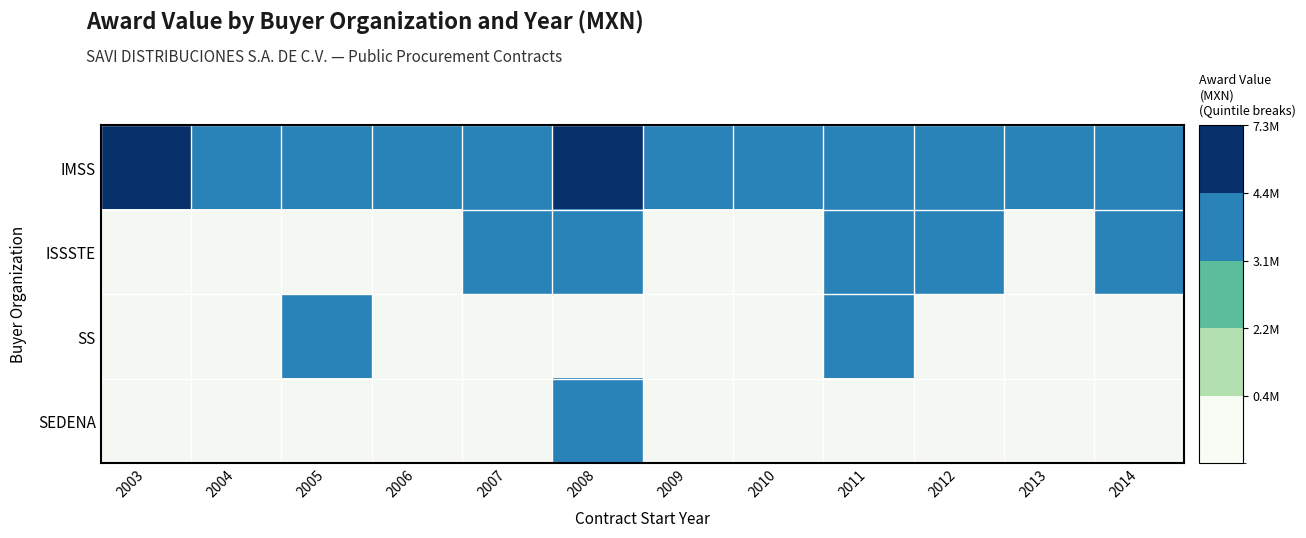

Is the value of SEDENA at 2011 greater than the value of IMSS at 2009?

No